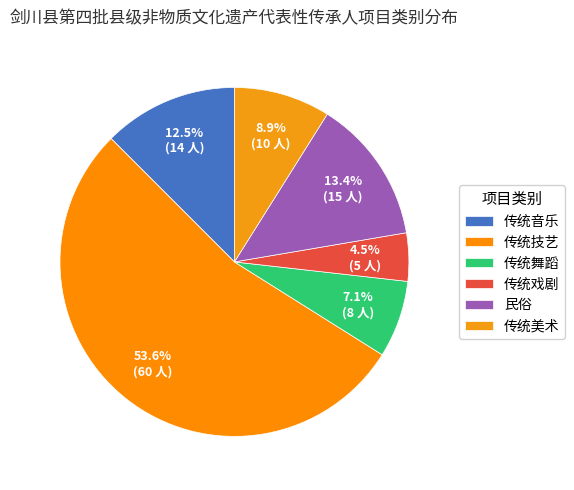

To the nearest percent, what is the difference between the 民俗 and 传统美术 slice percentages?

4%